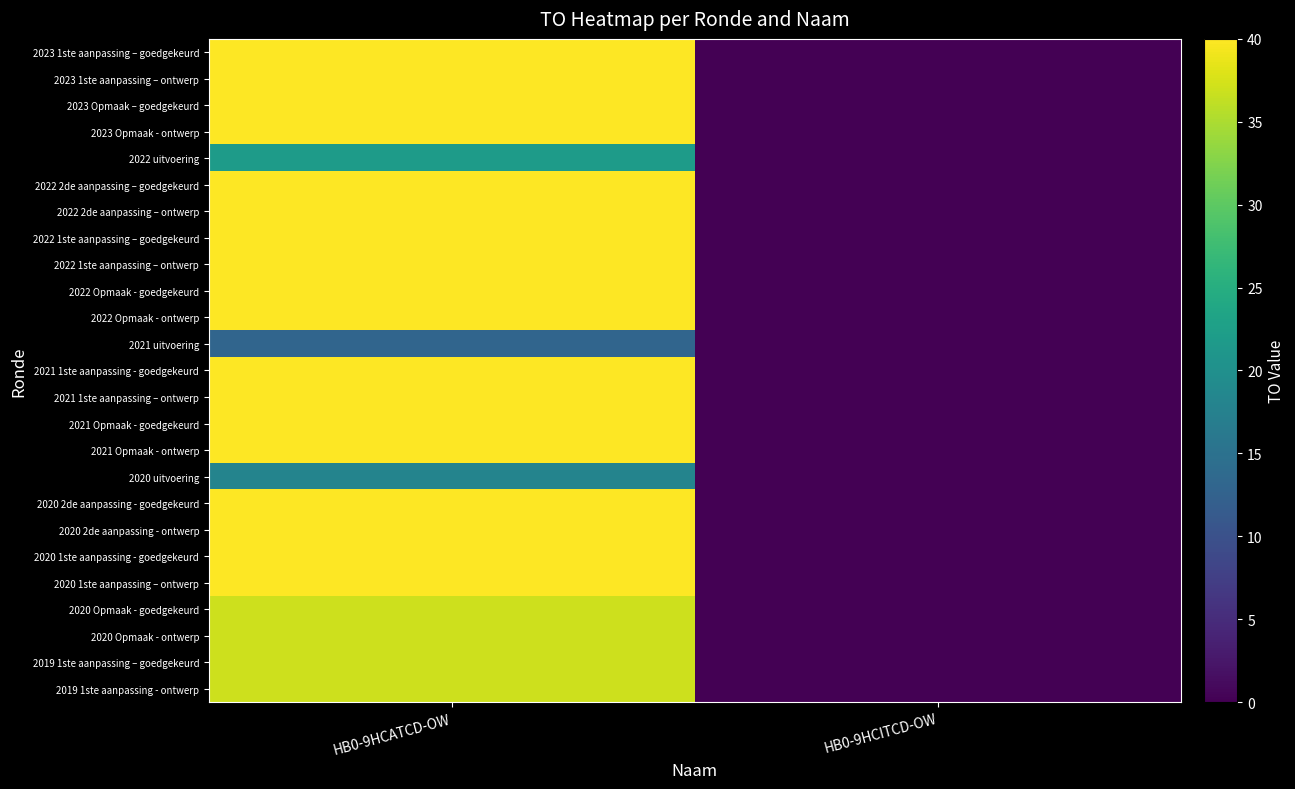

Reading right to left, what are all the values shown in this chart?

2023 1ste aanpassing – goedgekeurd: HB0-9HCITCD-OW=0	HB0-9HCATCD-OW=40
2023 1ste aanpassing – ontwerp: HB0-9HCITCD-OW=0	HB0-9HCATCD-OW=40
2023 Opmaak – goedgekeurd: HB0-9HCITCD-OW=0	HB0-9HCATCD-OW=40
2023 Opmaak - ontwerp: HB0-9HCITCD-OW=0	HB0-9HCATCD-OW=40
2022 uitvoering: HB0-9HCITCD-OW=0	HB0-9HCATCD-OW=22
2022 2de aanpassing – goedgekeurd: HB0-9HCITCD-OW=0	HB0-9HCATCD-OW=40
2022 2de aanpassing – ontwerp: HB0-9HCITCD-OW=0	HB0-9HCATCD-OW=40
2022 1ste aanpassing – goedgekeurd: HB0-9HCITCD-OW=0	HB0-9HCATCD-OW=40
2022 1ste aanpassing – ontwerp: HB0-9HCITCD-OW=0	HB0-9HCATCD-OW=40
2022 Opmaak - goedgekeurd: HB0-9HCITCD-OW=0	HB0-9HCATCD-OW=40
2022 Opmaak - ontwerp: HB0-9HCITCD-OW=0	HB0-9HCATCD-OW=40
2021 uitvoering: HB0-9HCITCD-OW=0	HB0-9HCATCD-OW=13
2021 1ste aanpassing - goedgekeurd: HB0-9HCITCD-OW=0	HB0-9HCATCD-OW=40
2021 1ste aanpassing – ontwerp: HB0-9HCITCD-OW=0	HB0-9HCATCD-OW=40
2021 Opmaak - goedgekeurd: HB0-9HCITCD-OW=0	HB0-9HCATCD-OW=40
2021 Opmaak - ontwerp: HB0-9HCITCD-OW=0	HB0-9HCATCD-OW=40
2020 uitvoering: HB0-9HCITCD-OW=0	HB0-9HCATCD-OW=18
2020 2de aanpassing - goedgekeurd: HB0-9HCITCD-OW=0	HB0-9HCATCD-OW=40
2020 2de aanpassing - ontwerp: HB0-9HCITCD-OW=0	HB0-9HCATCD-OW=40
2020 1ste aanpassing - goedgekeurd: HB0-9HCITCD-OW=0	HB0-9HCATCD-OW=40
2020 1ste aanpassing – ontwerp: HB0-9HCITCD-OW=0	HB0-9HCATCD-OW=40
2020 Opmaak - goedgekeurd: HB0-9HCITCD-OW=0	HB0-9HCATCD-OW=37
2020 Opmaak - ontwerp: HB0-9HCITCD-OW=0	HB0-9HCATCD-OW=37
2019 1ste aanpassing – goedgekeurd: HB0-9HCITCD-OW=0	HB0-9HCATCD-OW=37
2019 1ste aanpassing - ontwerp: HB0-9HCITCD-OW=0	HB0-9HCATCD-OW=37